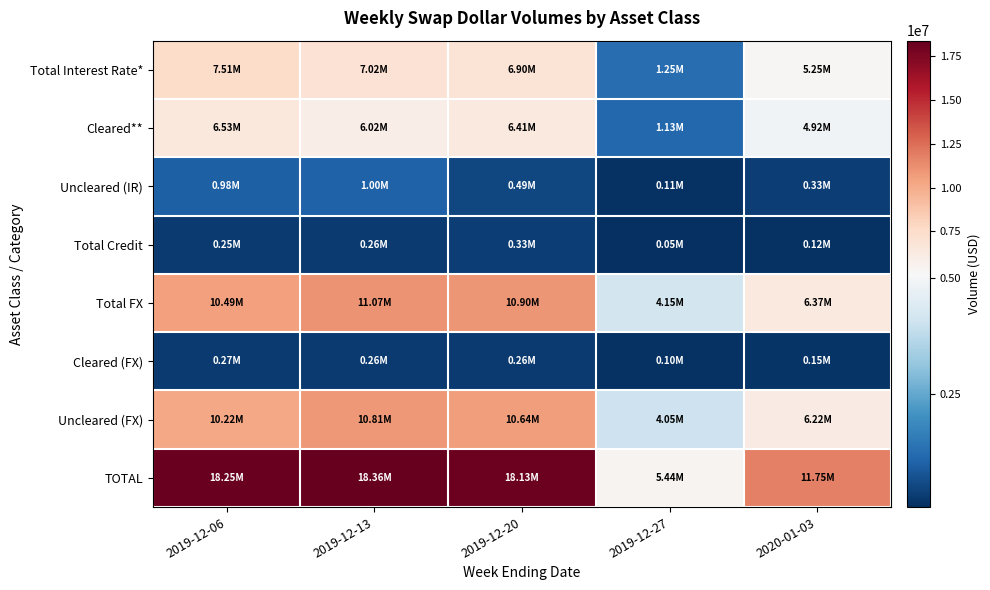

Which has a higher value, 2019-12-27 or 2019-12-06?

2019-12-06